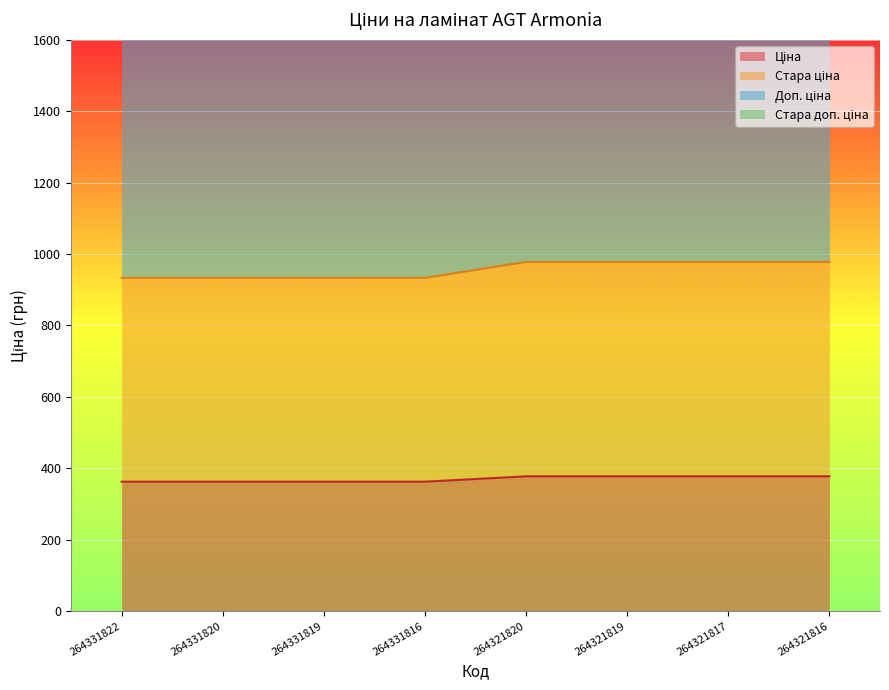

Read the Ціна value at 264331816.

362.6